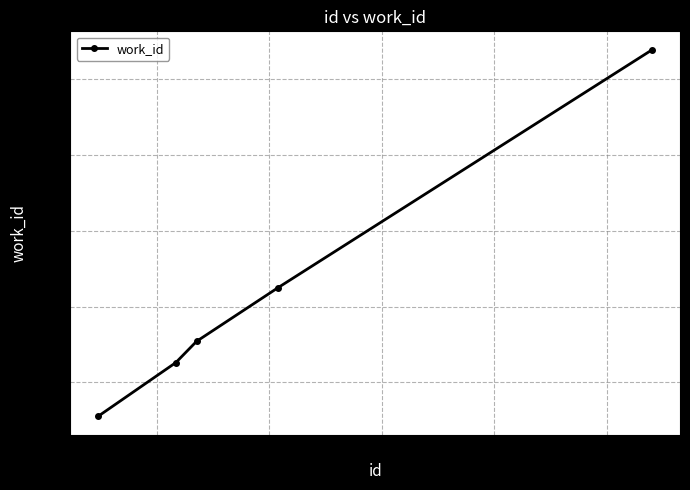

True or false: the data has more than 1 interior local peaks.

False